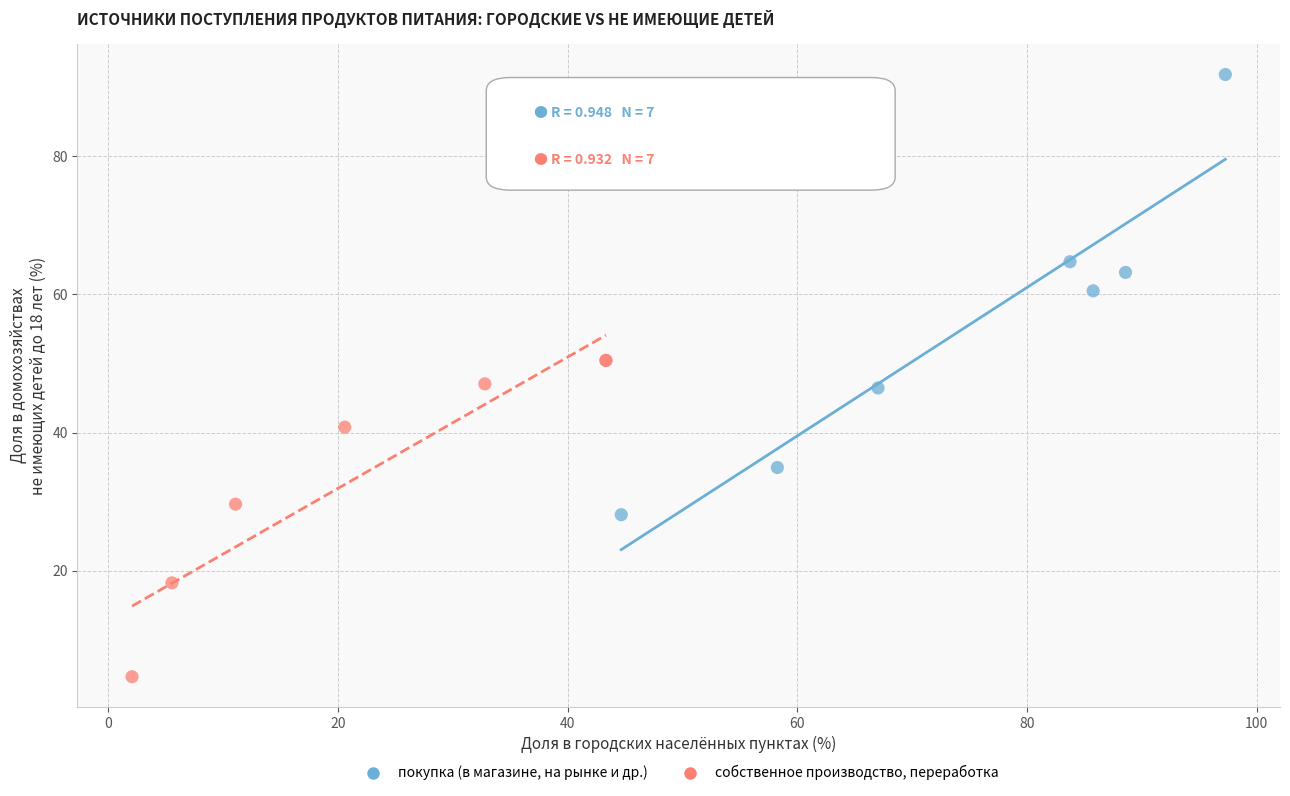

Which series contains the highest Y value?

покупка (в магазине, на рынке и др.)